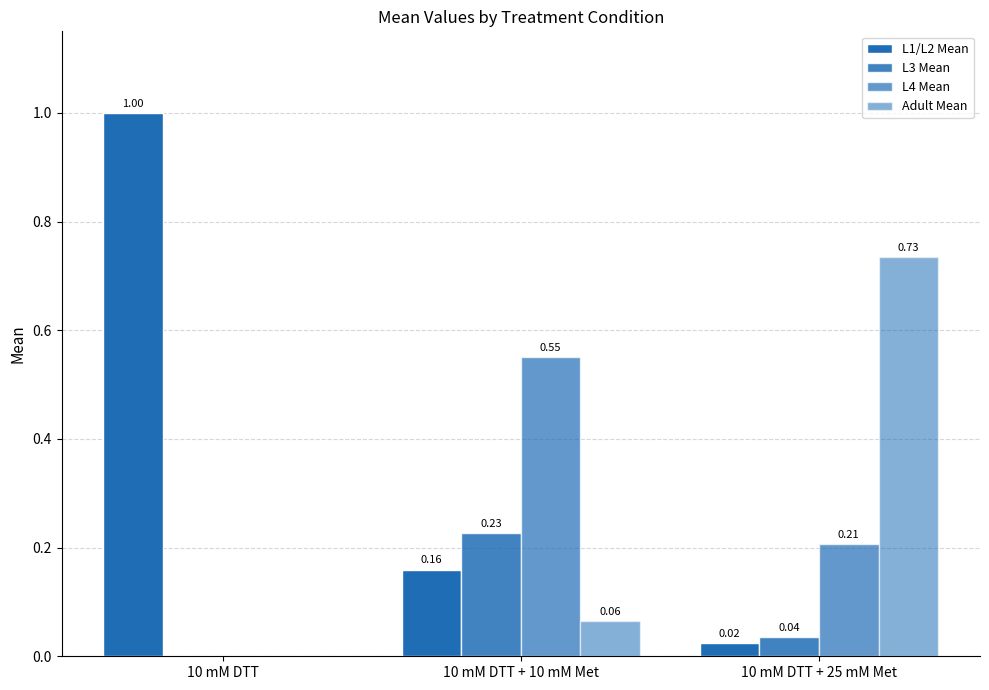

At which category is the sum across all series the highest?

10 mM DTT